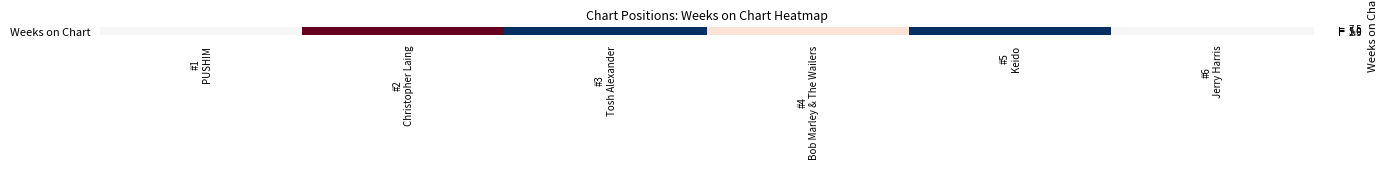

Count the number of categories in the chart.

6